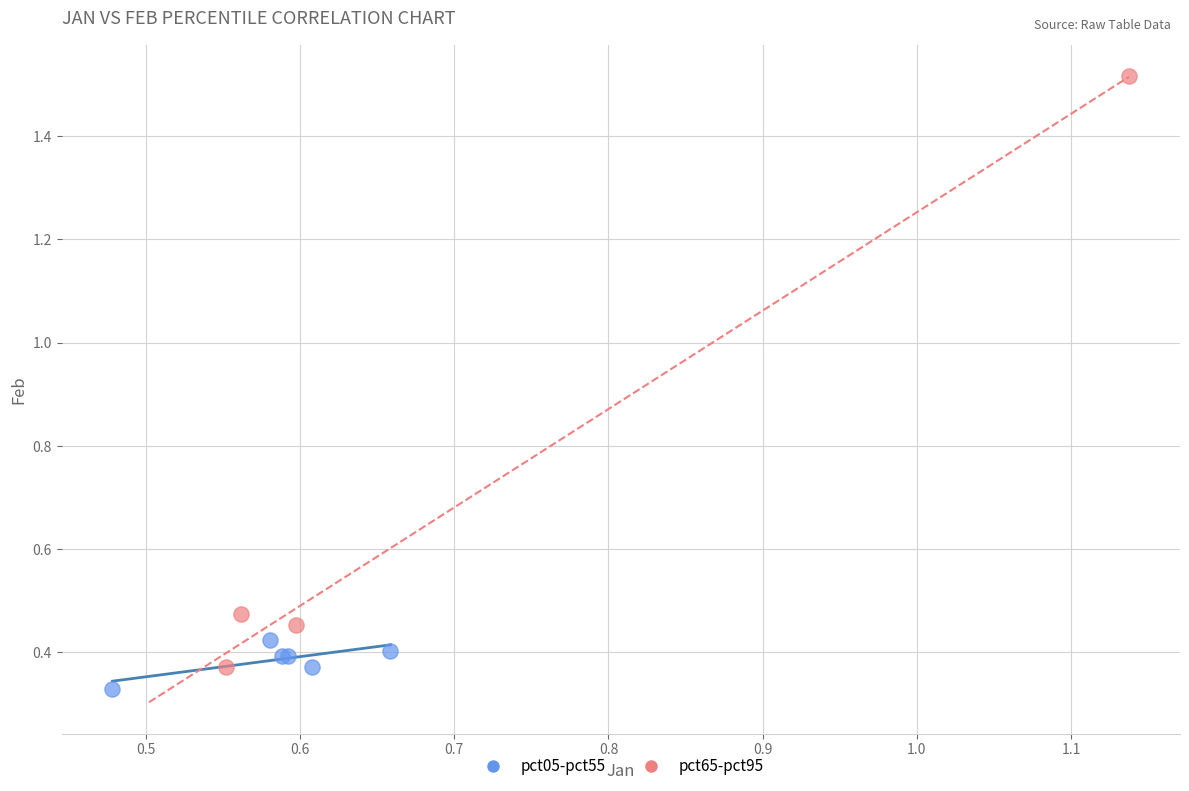

Which series contains the highest Y value?

pct65-pct95